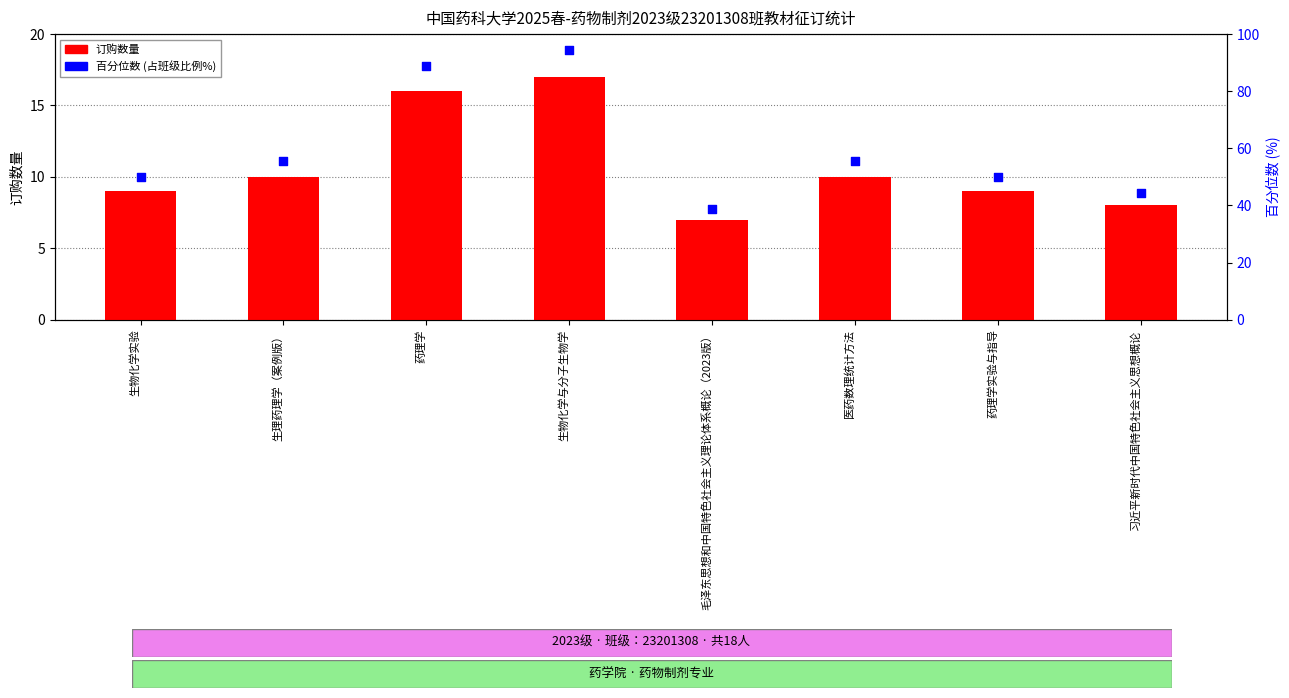

At which category is the sum across all series the highest?

生物化学与分子生物学